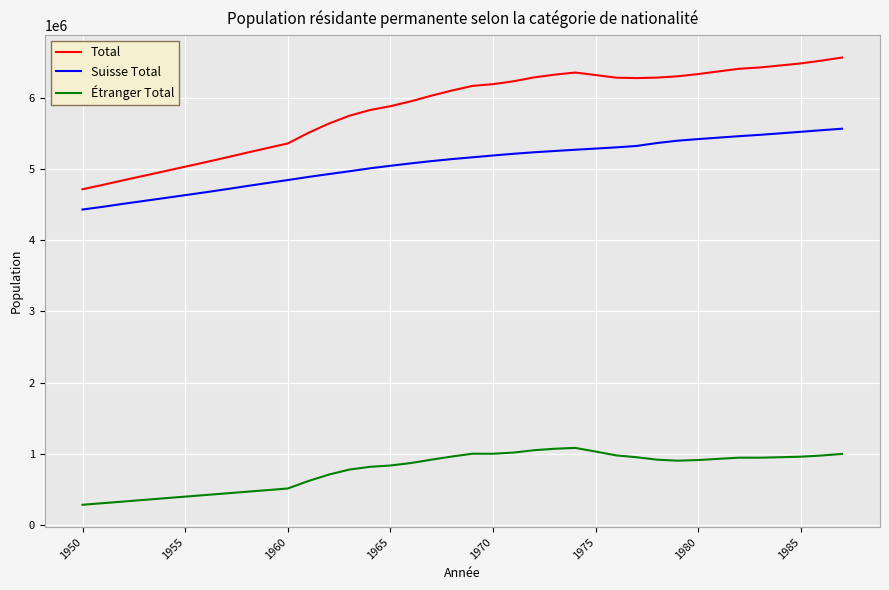

What is the lowest value of the Total series?

4717200